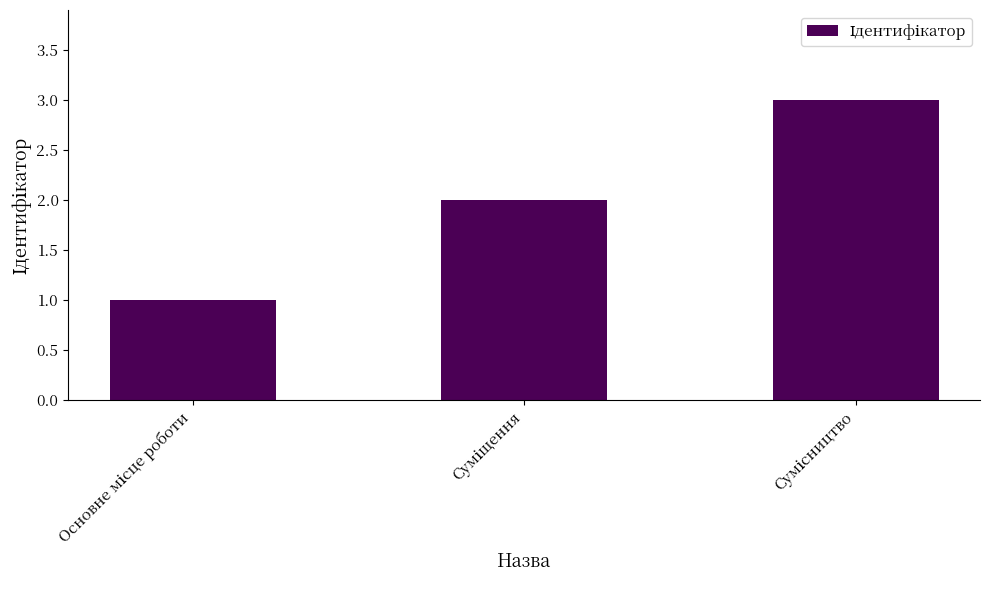

What is the sum of all values?

6